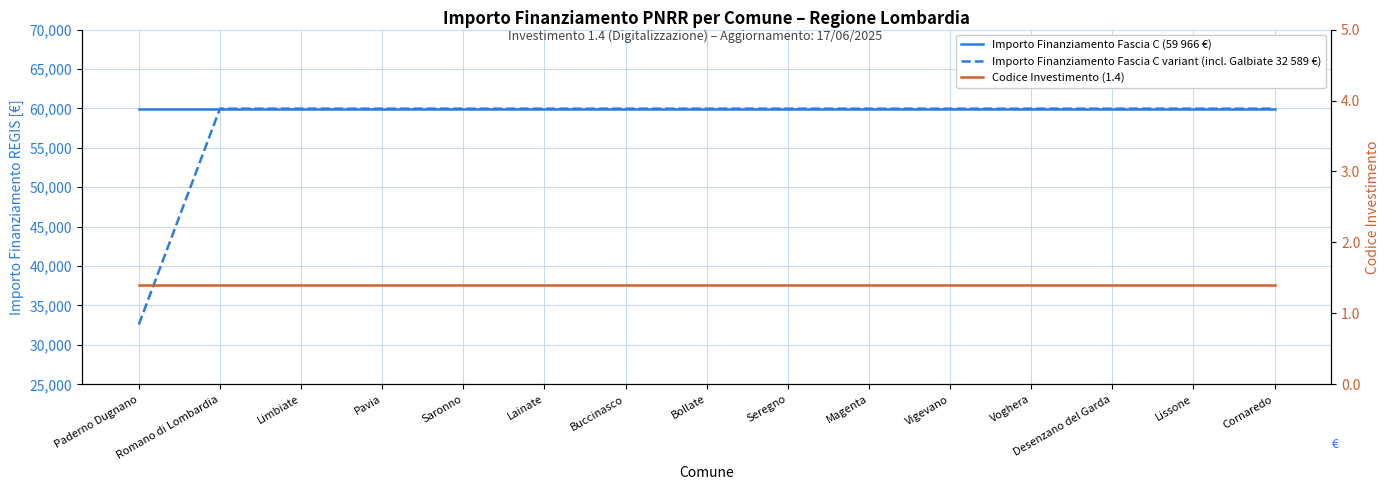

Is this an area chart (filled region under the line)?

No